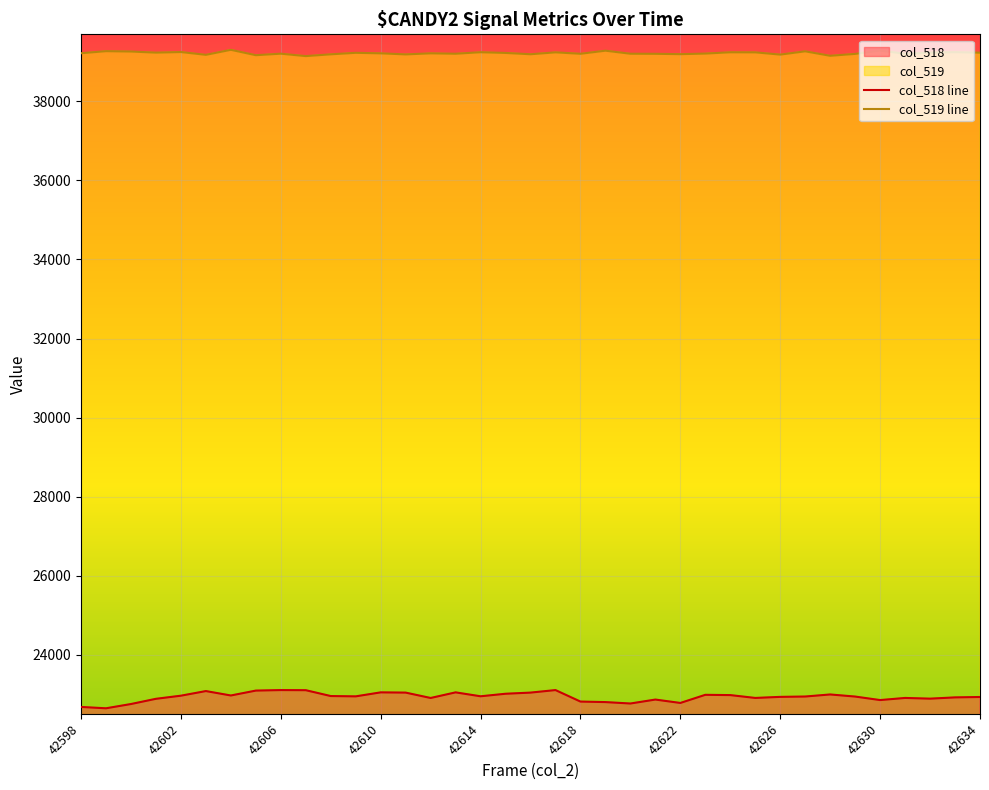

True or false: col_518 line and col_519 line cross at least once.

False